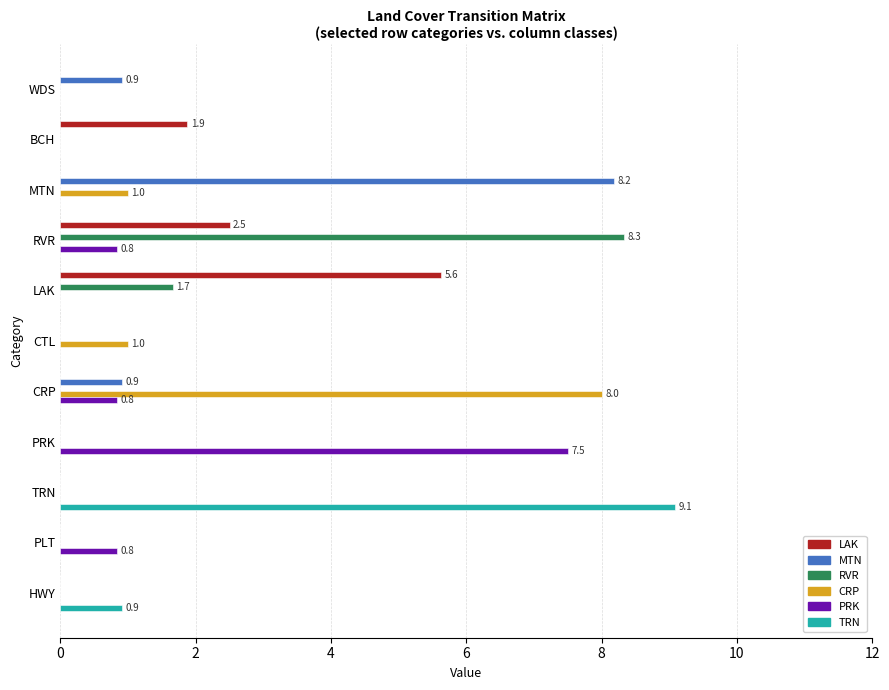

What is the sum of all TRN values?

10.0